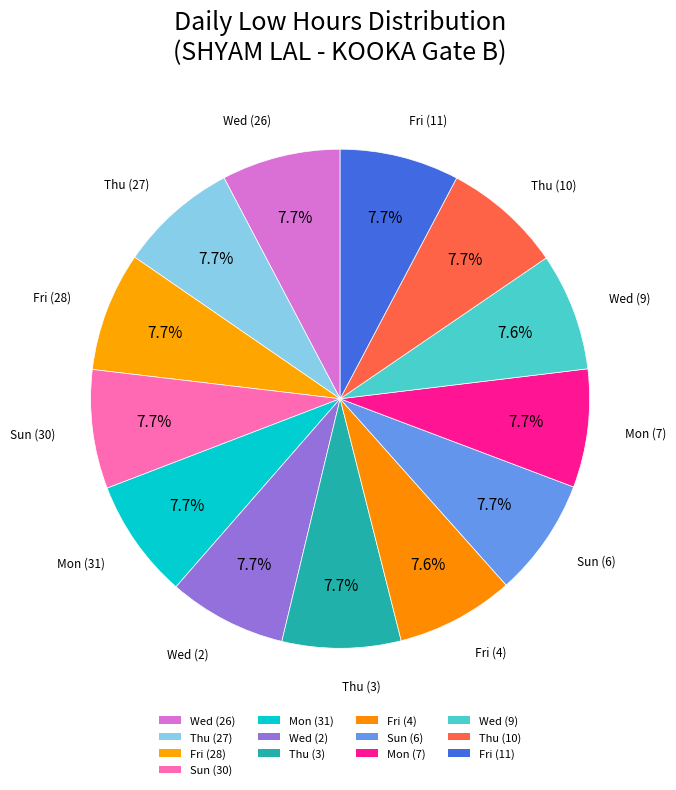

To the nearest percent, what percentage of the pie is Fri (11)?

8%